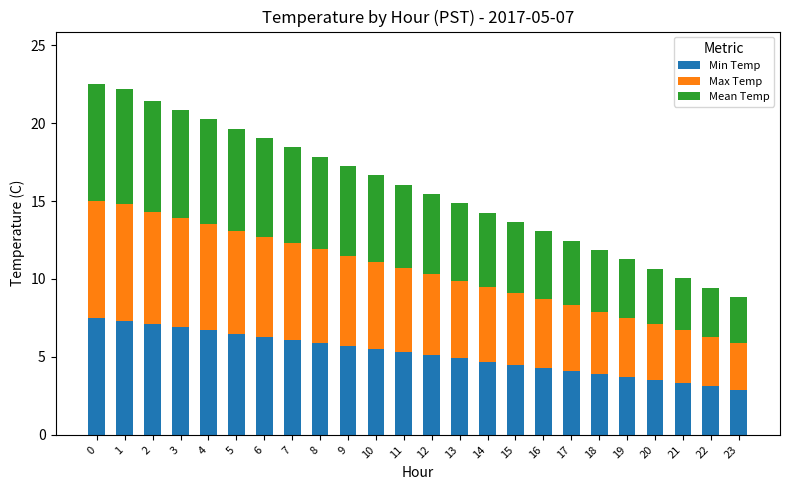

The value of Min Temp at 5 is 6.5. True or false?

True